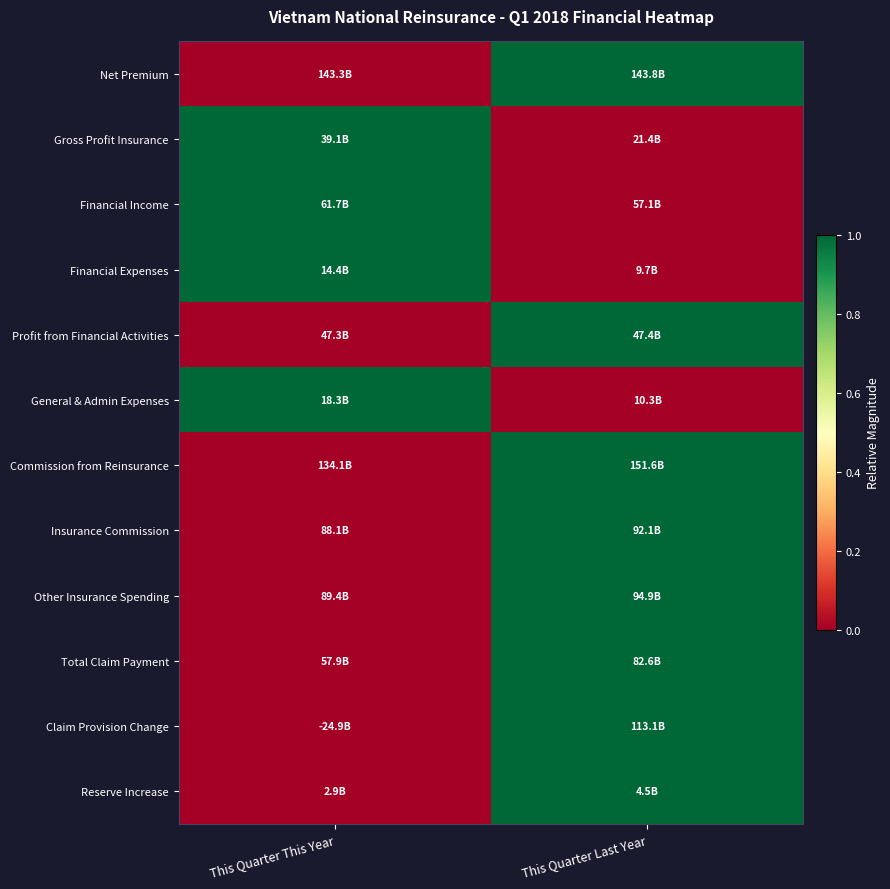

Reading left to right, transcribe all the data shown in this chart.

Net Premium: This Quarter This Year=0	This Quarter Last Year=1
Gross Profit Insurance: This Quarter This Year=1	This Quarter Last Year=0
Financial Income: This Quarter This Year=1	This Quarter Last Year=0
Financial Expenses: This Quarter This Year=1	This Quarter Last Year=0
Profit from Financial Activities: This Quarter This Year=0	This Quarter Last Year=1
General & Admin Expenses: This Quarter This Year=1	This Quarter Last Year=0
Commission from Reinsurance: This Quarter This Year=0	This Quarter Last Year=1
Insurance Commission: This Quarter This Year=0	This Quarter Last Year=1
Other Insurance Spending: This Quarter This Year=0	This Quarter Last Year=1
Total Claim Payment: This Quarter This Year=0	This Quarter Last Year=1
Claim Provision Change: This Quarter This Year=0	This Quarter Last Year=1
Reserve Increase: This Quarter This Year=0	This Quarter Last Year=1